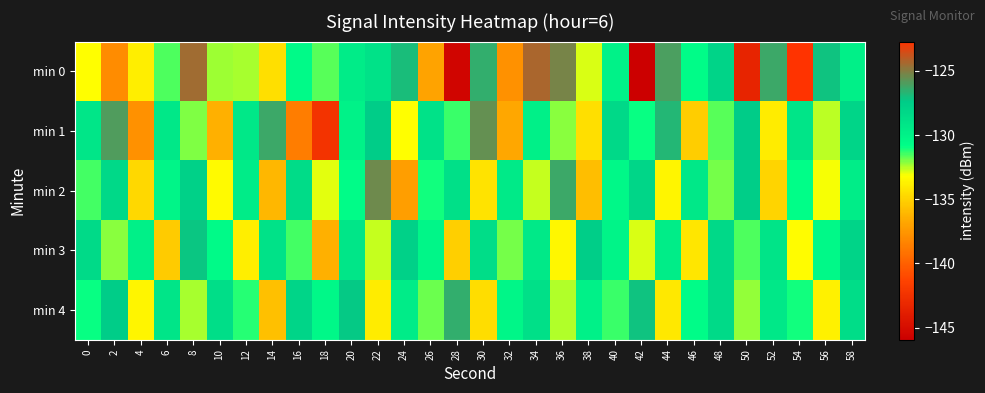

Reading left to right, extract all data points from this chart.

min 0: 0=-133.2	2=-138.0	4=-133.8	6=-131.6	8=-124.5	10=-132.3	12=-132.3	14=-134.5	16=-130.6	18=-131.6	20=-129.6	22=-129.0	24=-126.9	26=-136.9	28=-145.5	30=-126.5	32=-137.7	34=-124.4	36=-125.3	38=-132.9	40=-130.0	42=-145.9	44=-126.0	46=-130.7	48=-127.9	50=-143.4	52=-126.3	54=-122.7	56=-127.1	58=-129.9
min 1: 0=-129.2	2=-125.9	4=-137.8	6=-129.3	8=-132.0	10=-136.3	12=-129.3	14=-126.3	16=-138.7	18=-142.4	20=-130.0	22=-127.5	24=-133.2	26=-128.9	28=-131.4	30=-125.6	32=-136.7	34=-129.8	36=-132.1	38=-134.5	40=-128.3	42=-130.9	44=-126.8	46=-135.2	48=-131.7	50=-127.4	52=-133.9	54=-129.1	56=-132.6	58=-128.0
min 2: 0=-131.5	2=-128.3	4=-134.7	6=-130.2	8=-127.8	10=-133.4	12=-129.6	14=-136.1	16=-128.5	18=-132.9	20=-130.7	22=-125.4	24=-137.2	26=-131.0	28=-128.8	30=-134.3	32=-129.5	34=-132.7	36=-126.3	38=-135.8	40=-130.4	42=-128.1	44=-133.6	46=-129.3	48=-131.9	50=-127.6	52=-134.9	54=-130.8	56=-133.1	58=-129.7
min 3: 0=-128.4	2=-132.1	4=-129.8	6=-135.3	8=-127.2	10=-130.6	12=-133.8	14=-128.9	16=-131.5	18=-136.4	20=-129.2	22=-132.7	24=-127.8	26=-130.3	28=-135.1	30=-128.6	32=-131.9	34=-129.4	36=-133.5	38=-127.6	40=-130.1	42=-132.8	44=-129.7	46=-134.2	48=-128.3	50=-131.6	52=-129.0	54=-133.3	56=-130.5	58=-127.9
min 4: 0=-130.9	2=-127.5	4=-133.6	6=-129.1	8=-132.4	10=-128.7	12=-131.2	14=-135.7	16=-128.0	18=-130.4	20=-127.3	22=-133.9	24=-129.6	26=-131.8	28=-126.5	30=-134.6	32=-130.3	34=-128.8	36=-132.5	38=-129.9	40=-131.4	42=-127.1	44=-134.1	46=-130.7	48=-128.4	50=-132.2	52=-129.3	54=-131.0	56=-133.7	58=-128.6